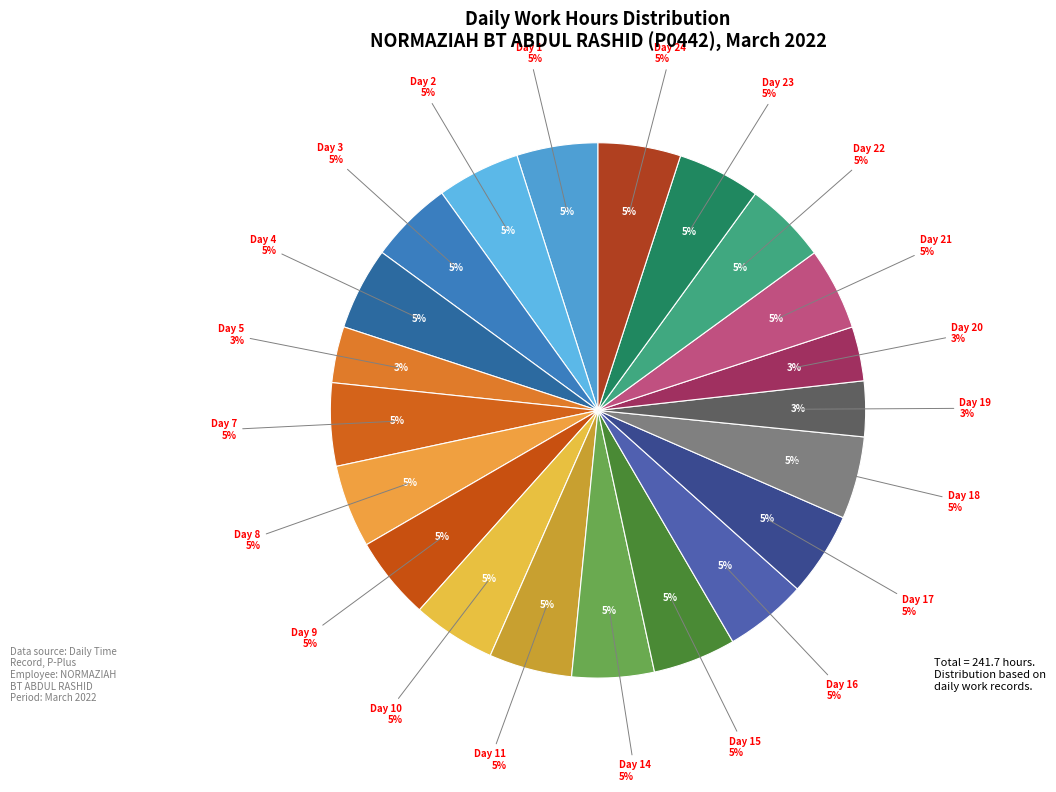

The Day 17 slice represents 12% of the pie. True or false?

False